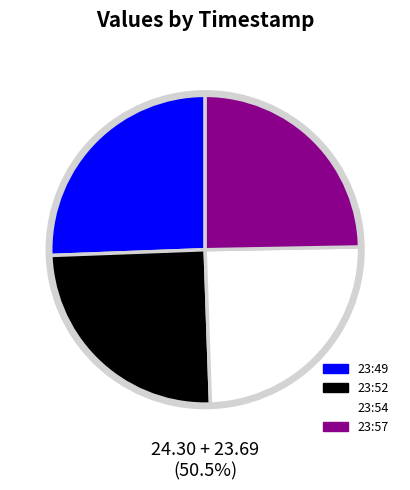

Is it true that 2018-01-15T23:57:15.720Z is 32% of the pie?

False